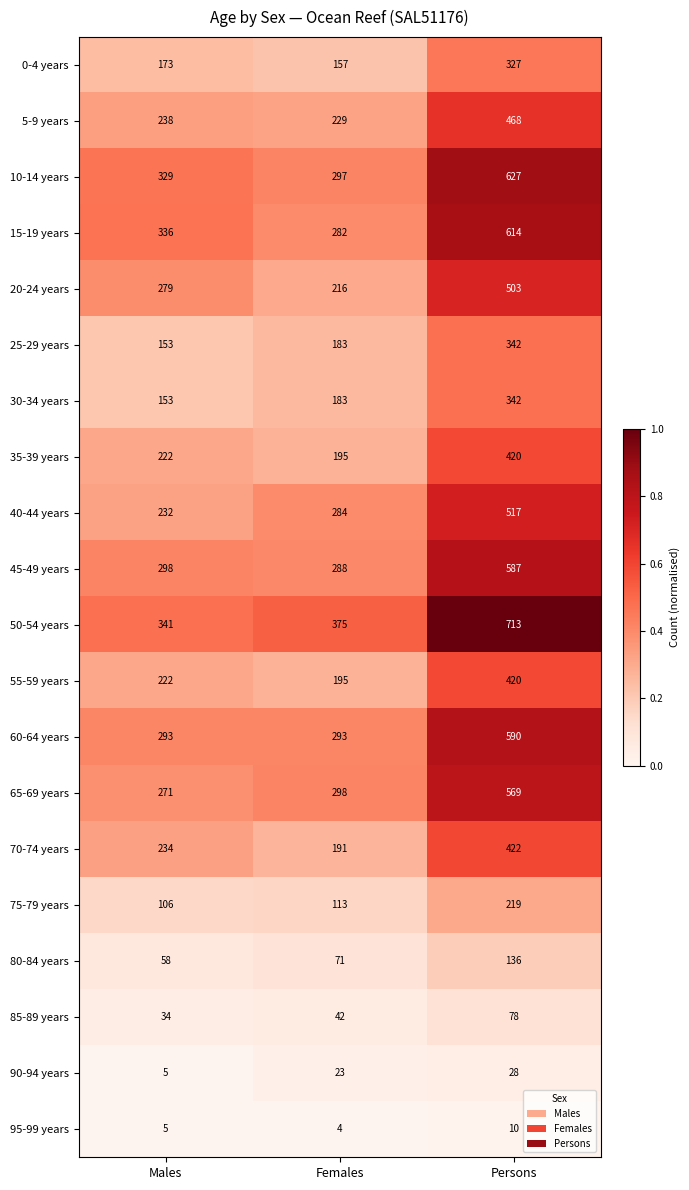

At which label does 85-89 years reach its peak?

Persons